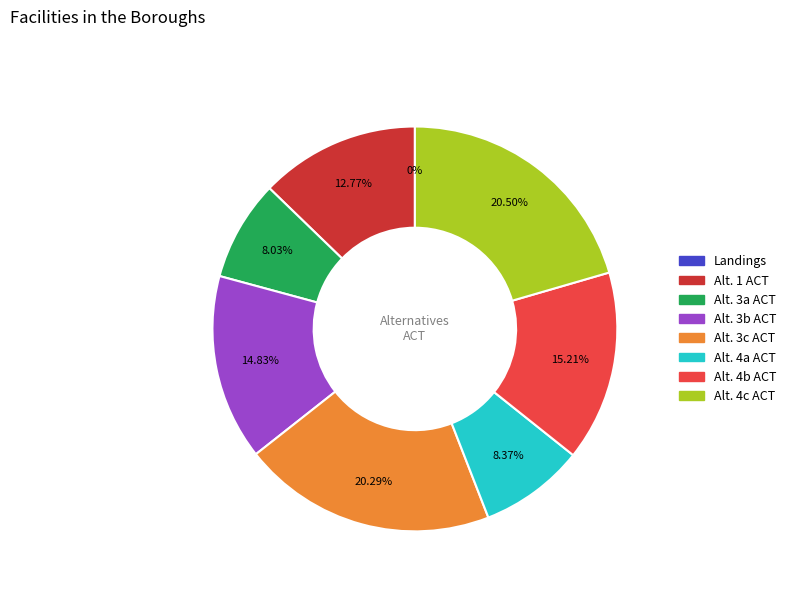

Which slice is the largest?

Alt. 4c ACT